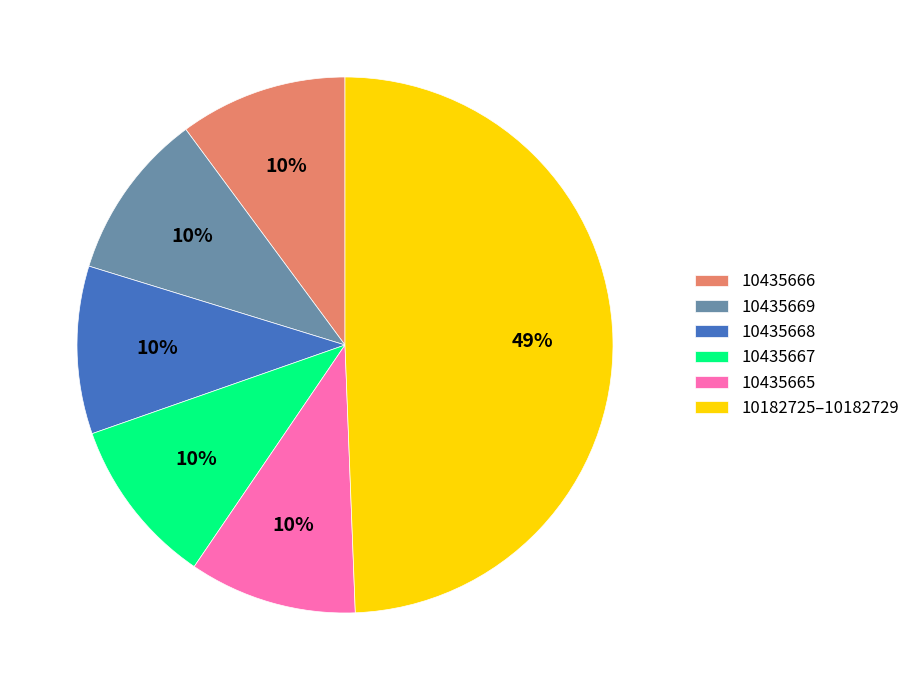

Is the sum of 10435666 and 10435669 greater than half?

No